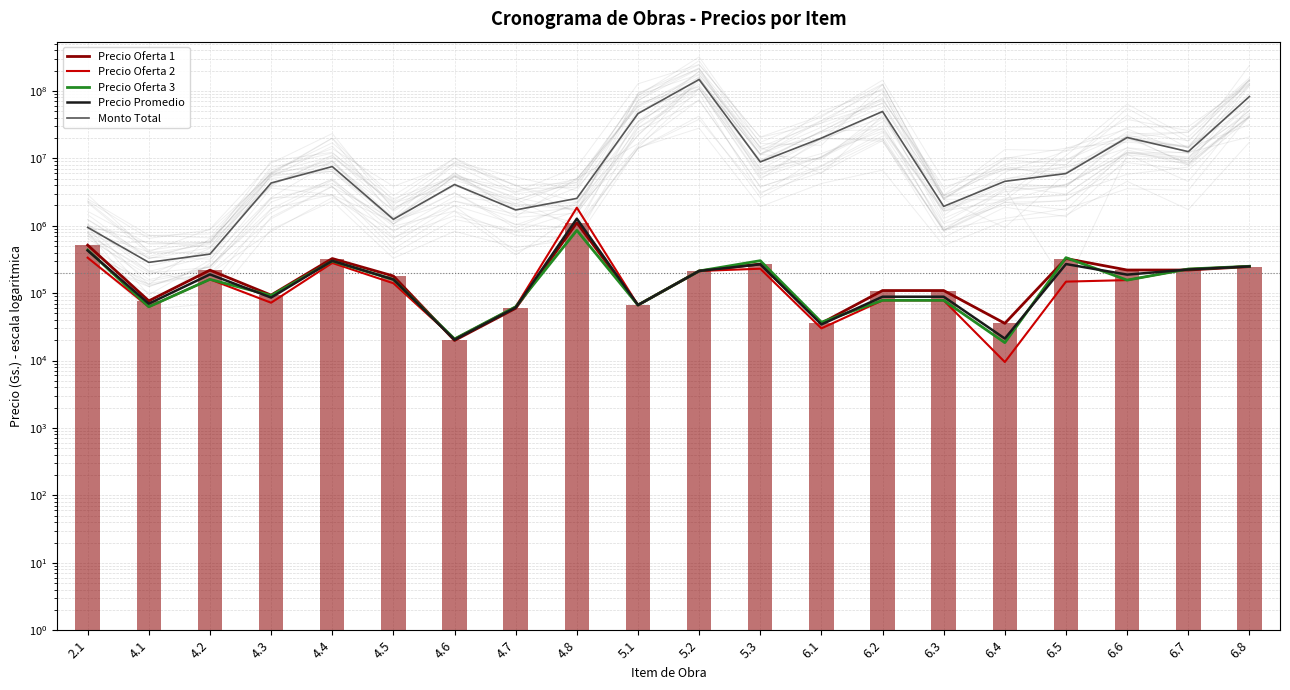

What value does the Precio Oferta 3 series have at 2.1, to the nearest 100?

435900